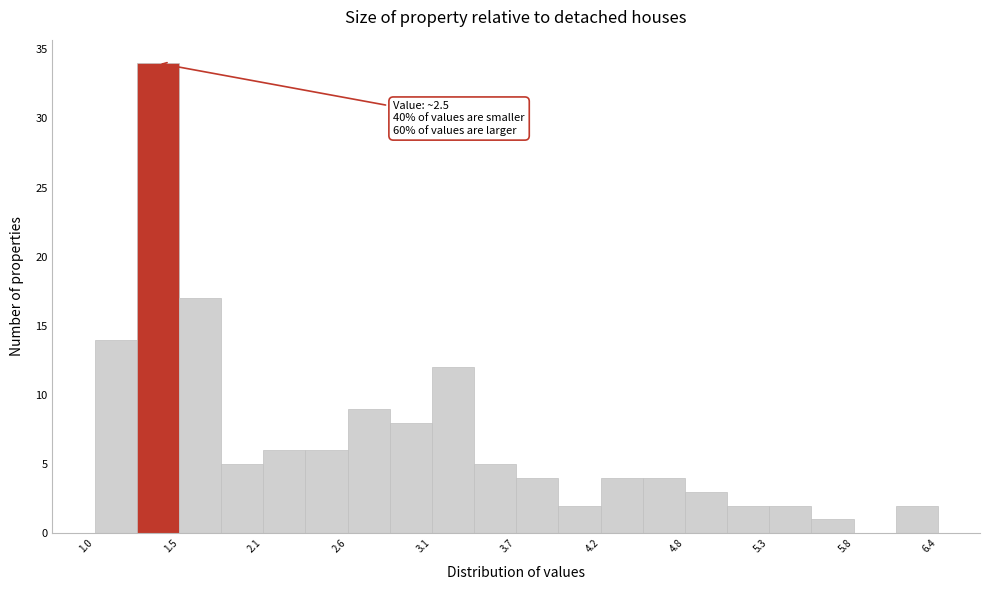

Around what value on the x-axis is the tallest bar? Give the approximate position of its centre, as read against the axis.

1.4